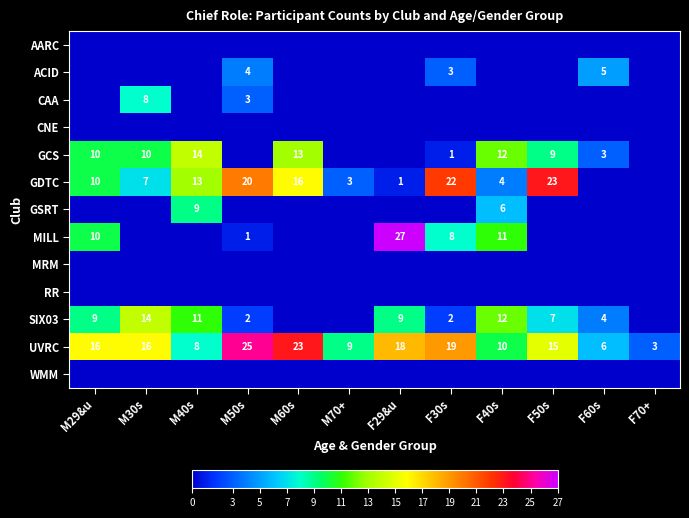

At which label is UVRC closest to 14?

F50s